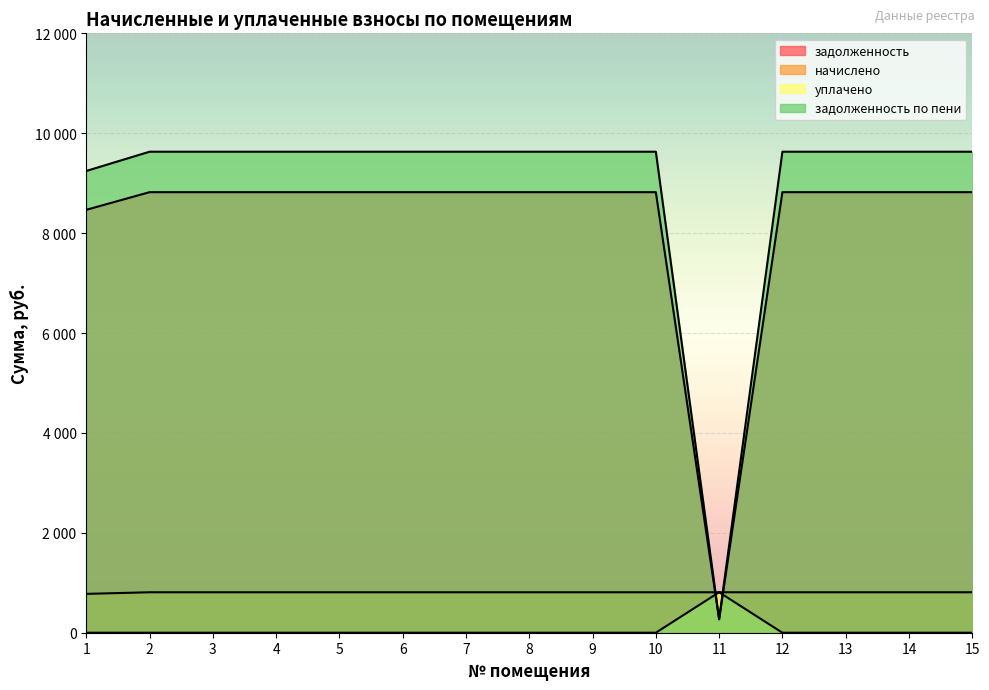

Which series has the widest spread of values?

задолженность по пени